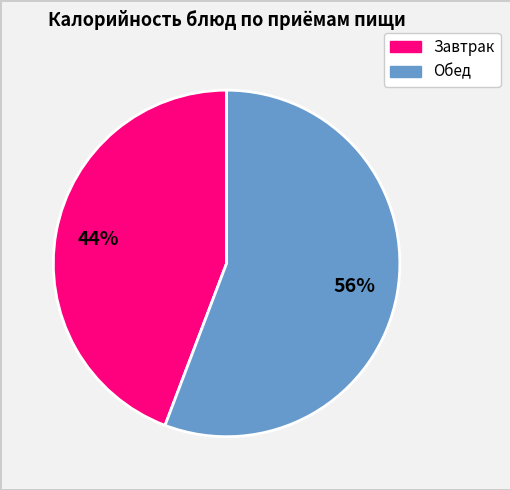

How many segments does this pie chart have?

2